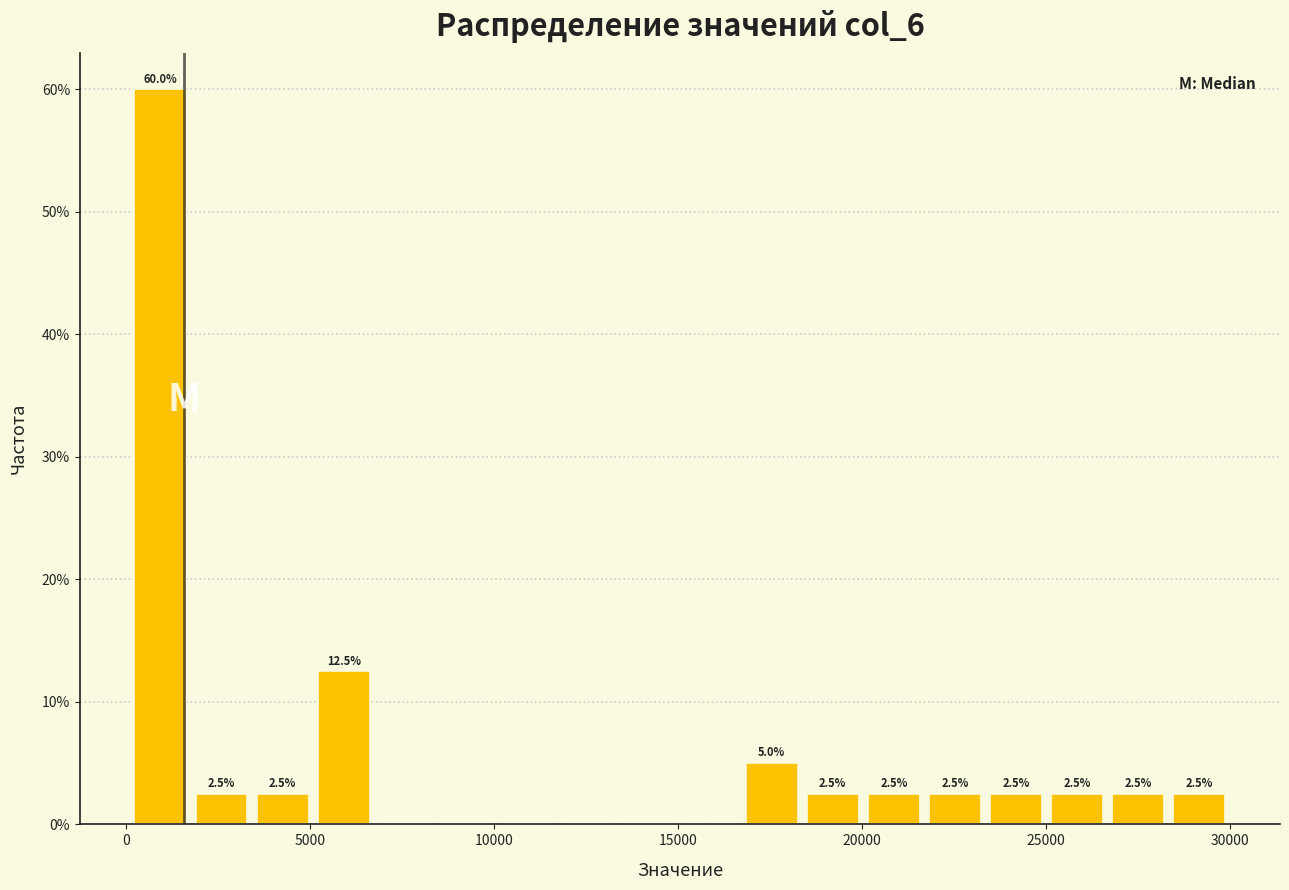

Around what value on the x-axis is the tallest bar? Give the approximate position of its centre, as read against the axis.

1000